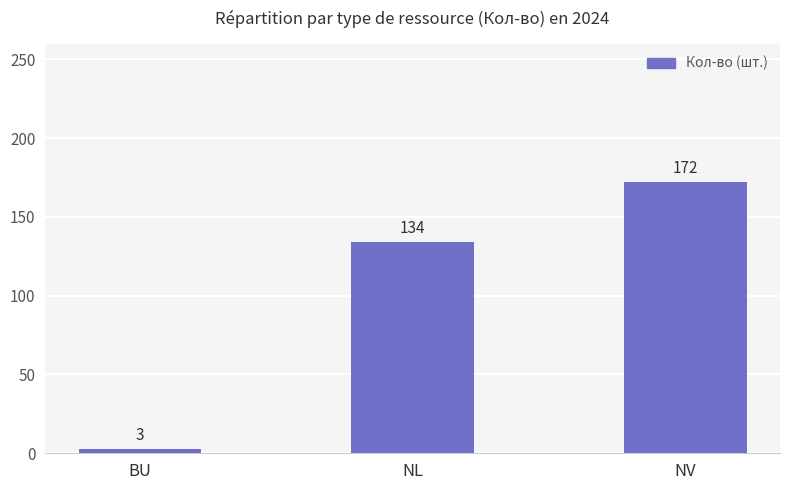

Are the bars grouped side by side (vs. stacked)?

No